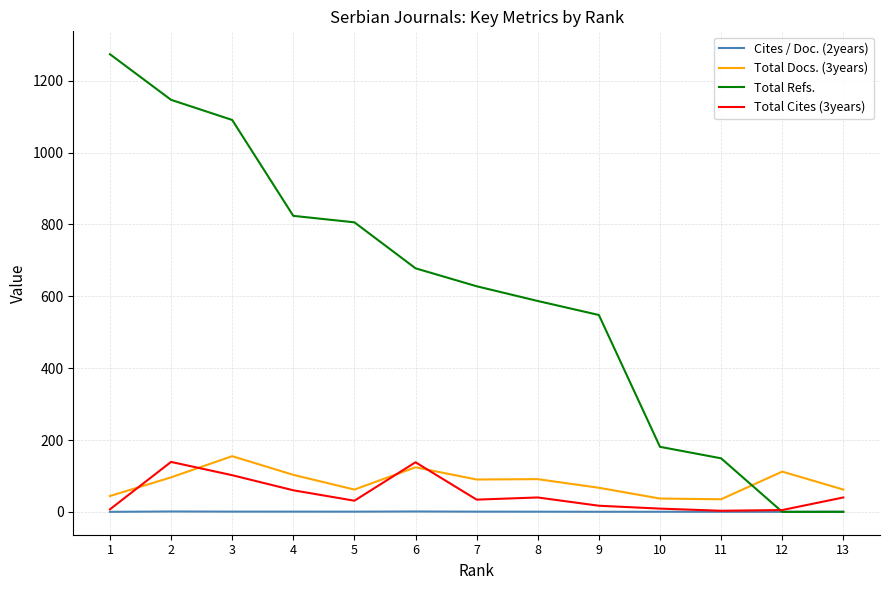

Which series has the largest range (max minus min)?

Total Refs.